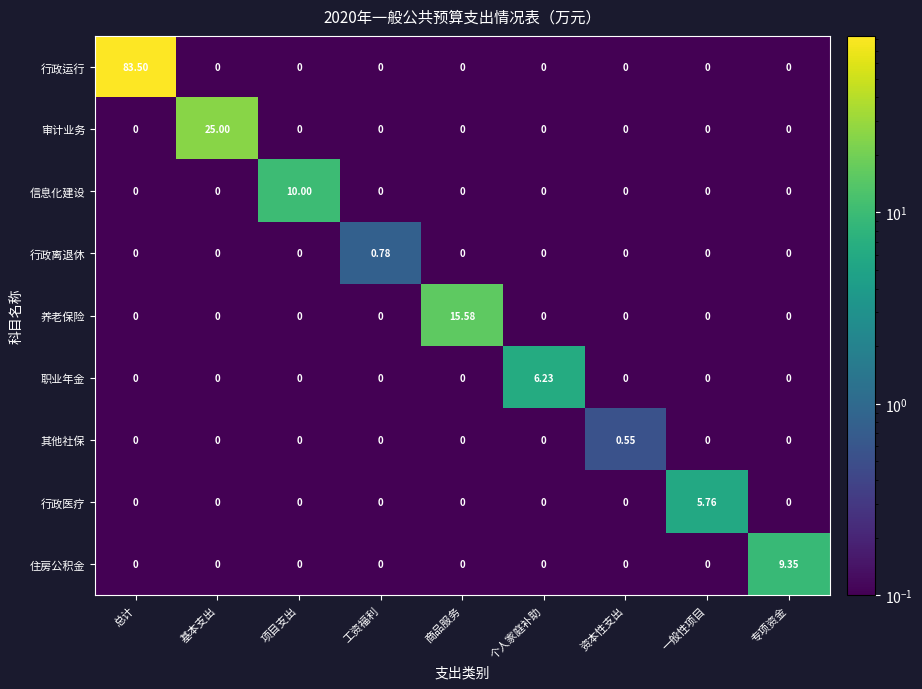

Which series has the largest total across all categories?

行政运行